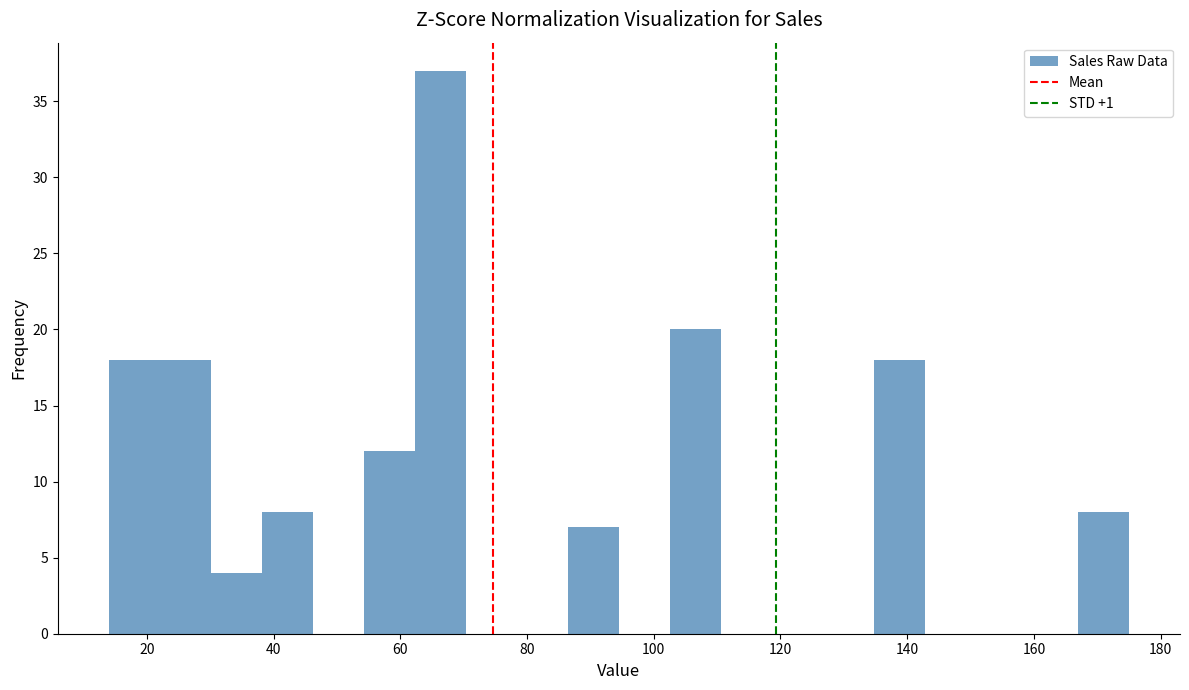

Which range on the x-axis has the tallest bar?

62 to 70